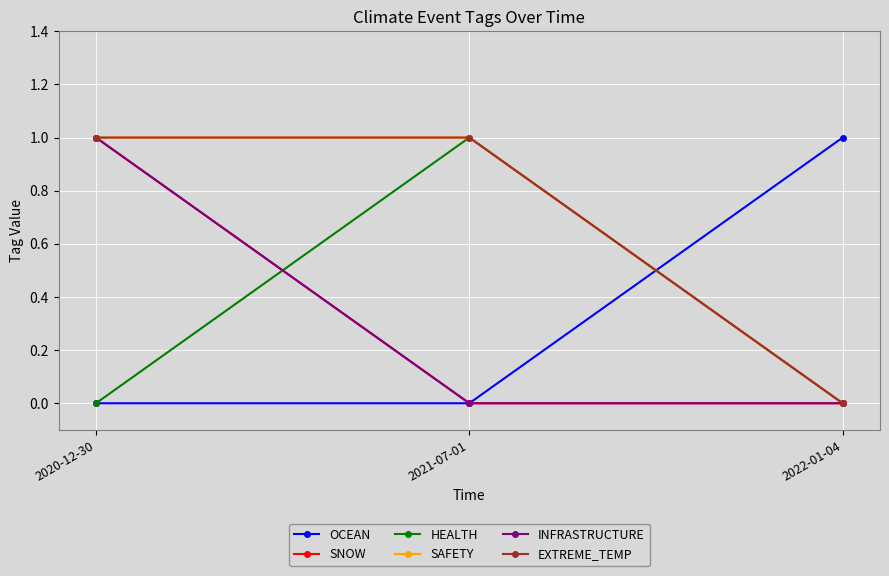

What is the value of the INFRASTRUCTURE point at the 1st from the left?

1